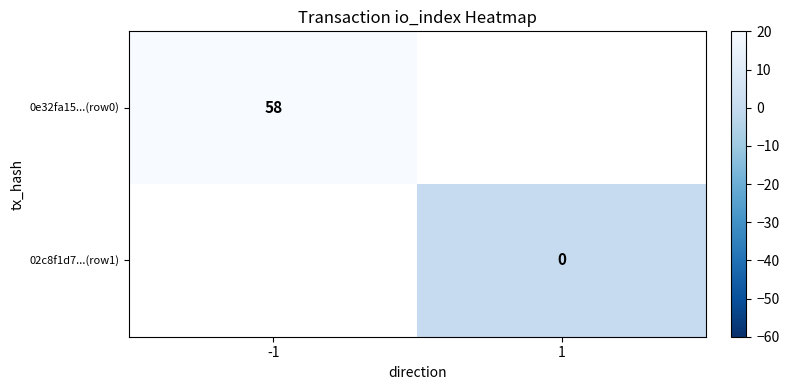

Which category has the highest value across all series?

-1